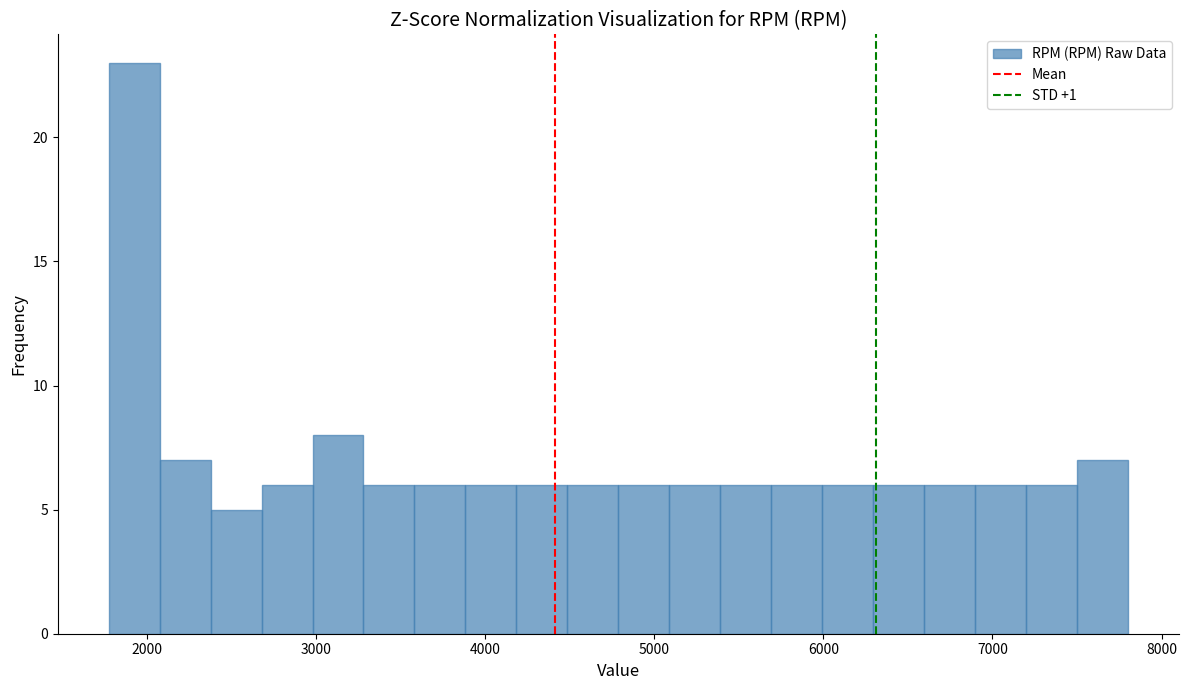

Around what value on the x-axis is the tallest bar? Give the approximate position of its centre, as read against the axis.

1900